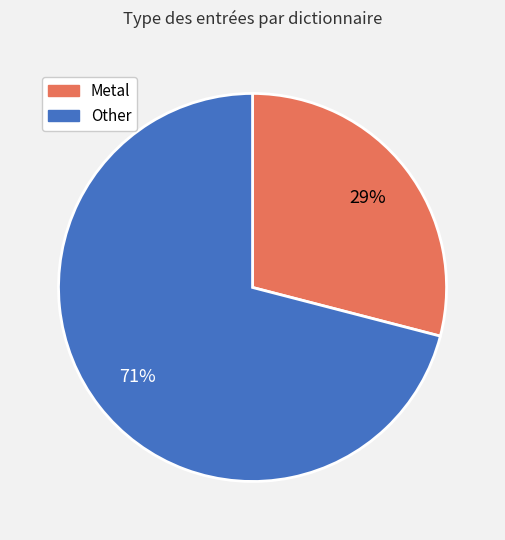

What percentage is the Other slice, to the nearest percent?

71%